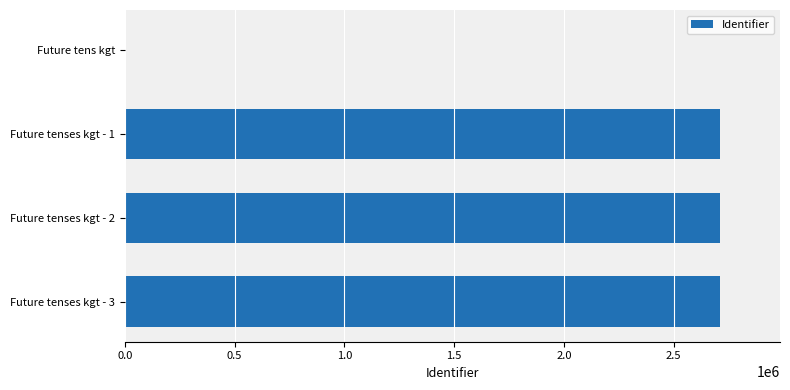

Which has a higher value, Future tens kgt or Future tenses kgt - 3?

Future tenses kgt - 3